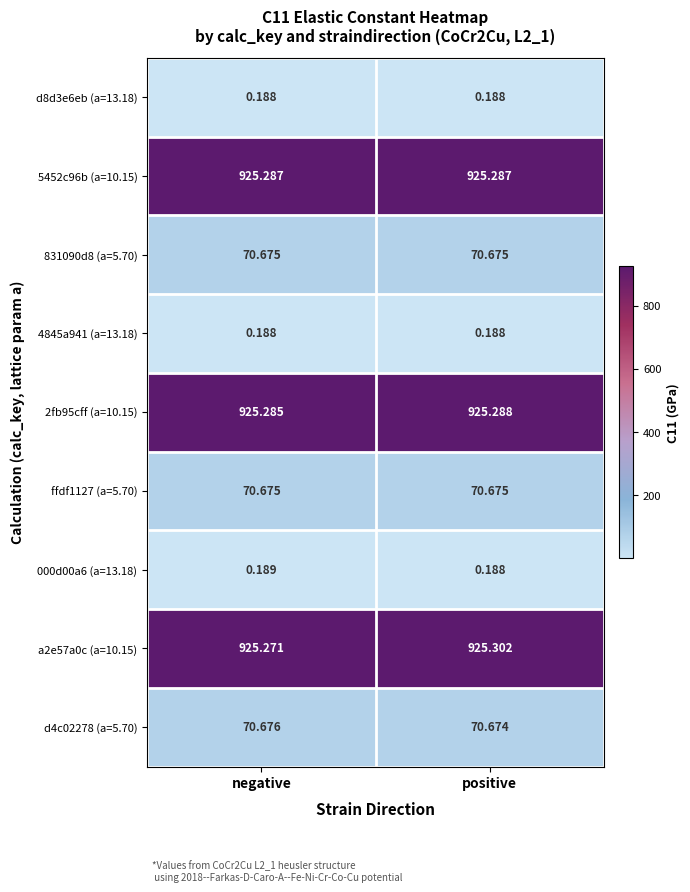

Rank the categories by 2fb95cff (a=10.15) value from highest to lowest.

positive, negative